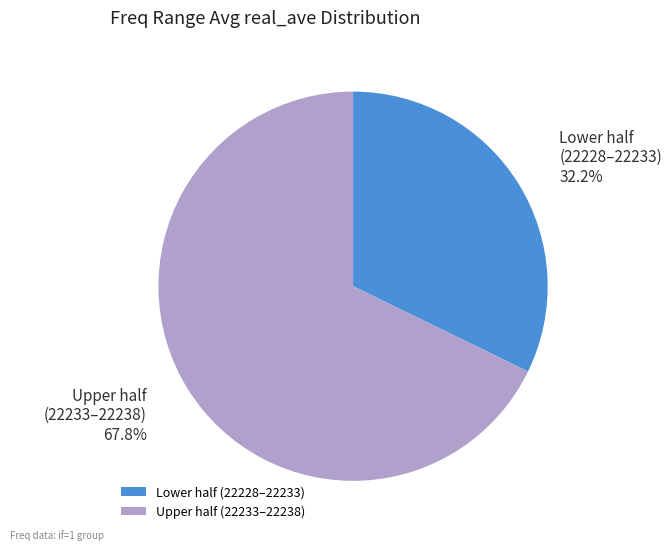

Does Upper half (22233–22238) 67.8% represent more than half of the total?

Yes